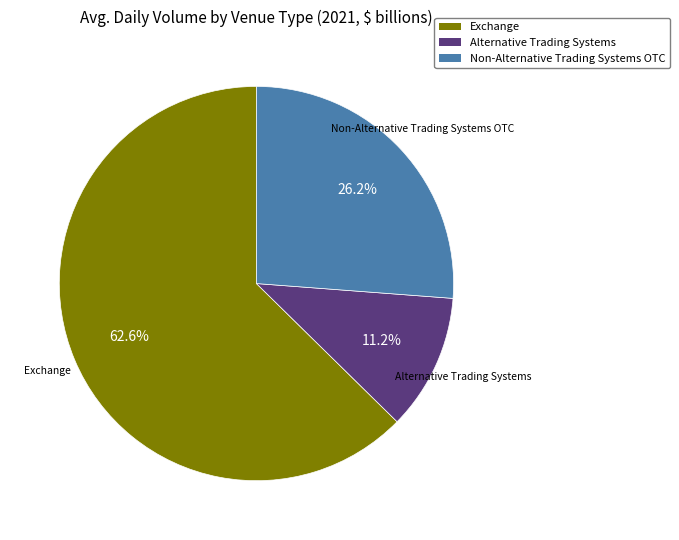

What is the largest slice in the pie chart?

Exchange